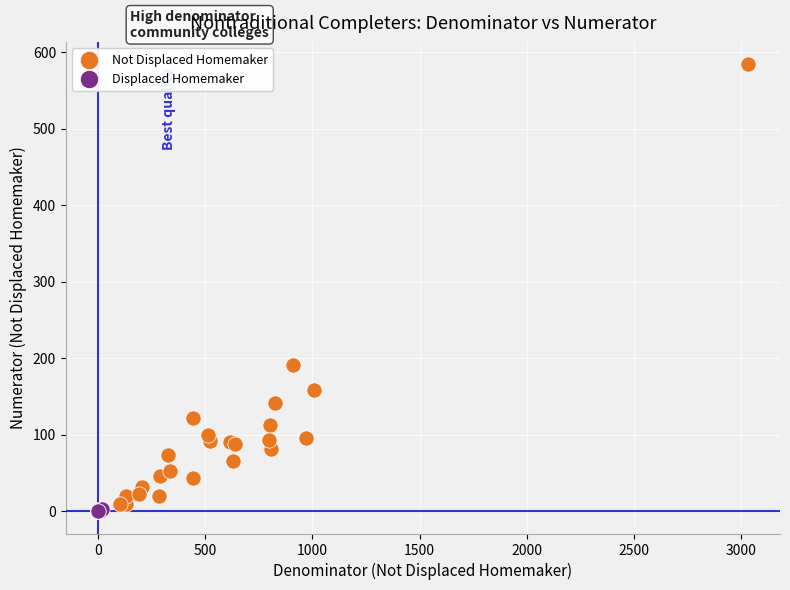

Which series has the widest spread of Y values?

Not Displaced Homemaker